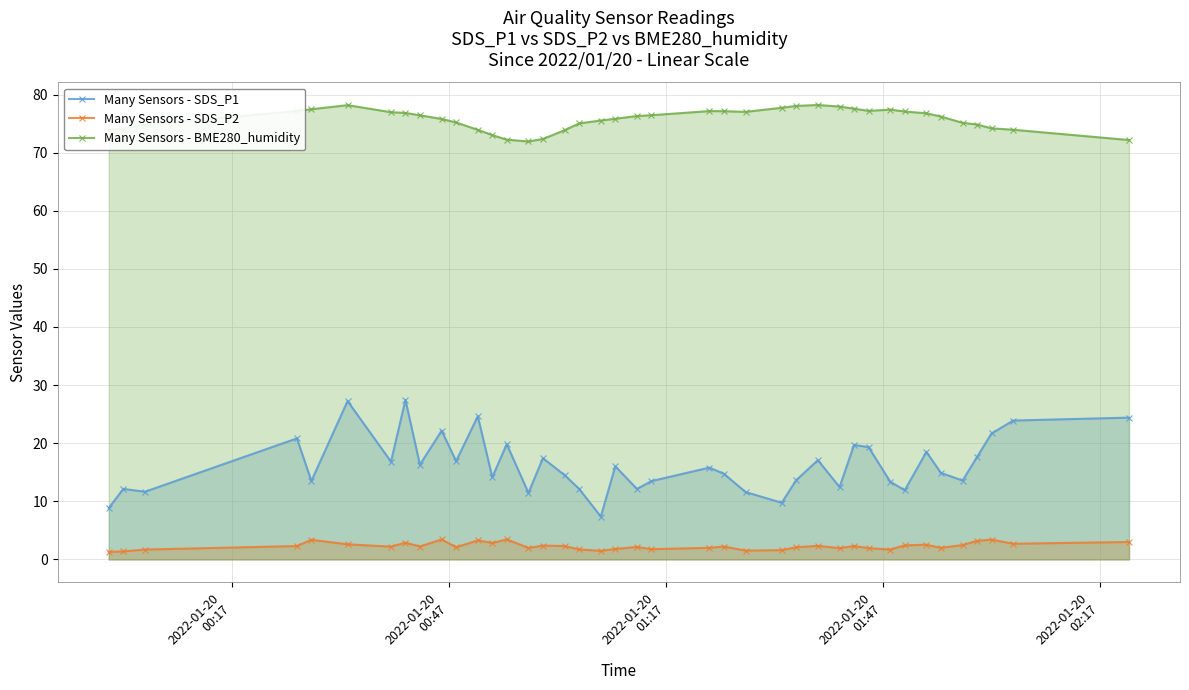

Reading left to right, what are all the values shown in this chart?

Many Sensors - SDS_P1: 8.8	12.1	11.7	20.8	13.5	27.2	16.8	27.4	16.3	22.1	16.9	24.6	14.2	19.8	11.4	17.4	14.5	12.2	7.4	16.0	12.1	13.5	15.8	14.8	11.6	9.8	13.6	17.1	12.4	19.7	19.3	13.4	11.9	18.5	14.9	13.6	17.6	21.7	23.9	24.4
Many Sensors - SDS_P2: 1.3	1.4	1.7	2.3	3.4	2.6	2.2	2.9	2.2	3.5	2.1	3.3	2.8	3.5	2.0	2.4	2.3	1.7	1.5	1.8	2.1	1.8	2.0	2.2	1.5	1.6	2.1	2.3	1.9	2.3	1.9	1.7	2.4	2.5	2.0	2.5	3.2	3.4	2.7	3.0
Many Sensors - BME280_humidity: 74.0	74.1	74.8	77.2	77.5	78.2	77.0	76.8	76.4	75.8	75.2	73.9	73.0	72.2	71.9	72.3	73.9	75.0	75.5	75.8	76.3	76.4	77.2	77.1	77.0	77.7	78.0	78.2	77.9	77.6	77.2	77.4	77.1	76.8	76.2	75.1	74.8	74.2	73.9	72.2